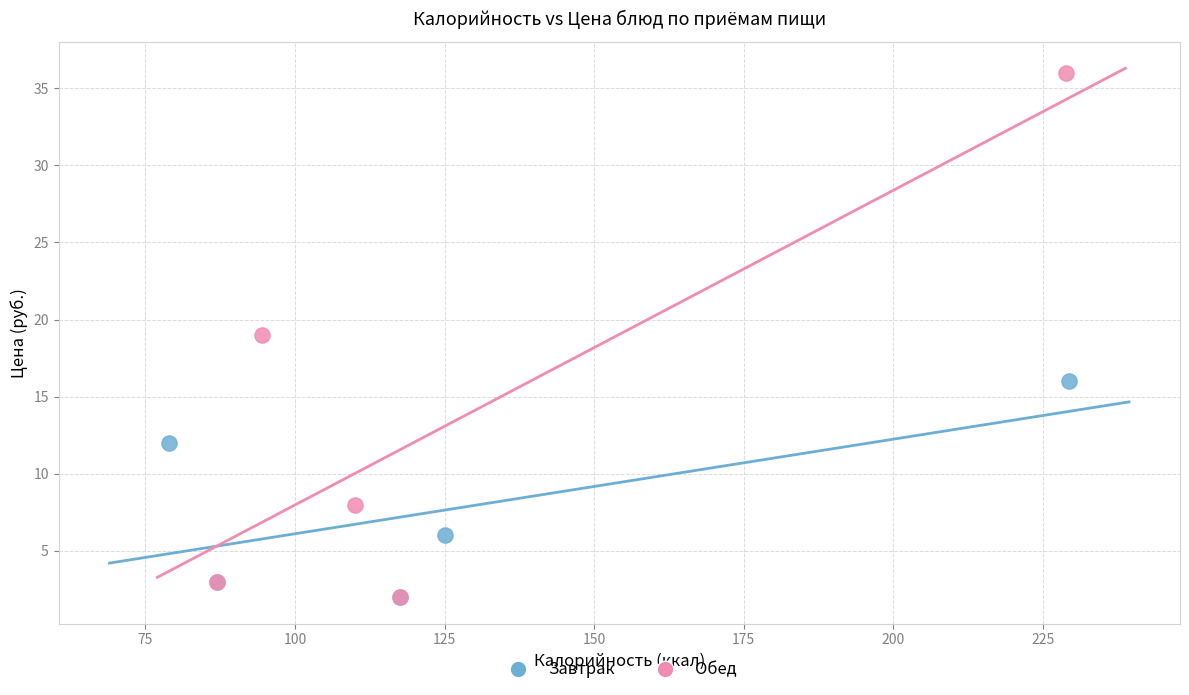

Which series reaches the maximum Y coordinate?

Обед